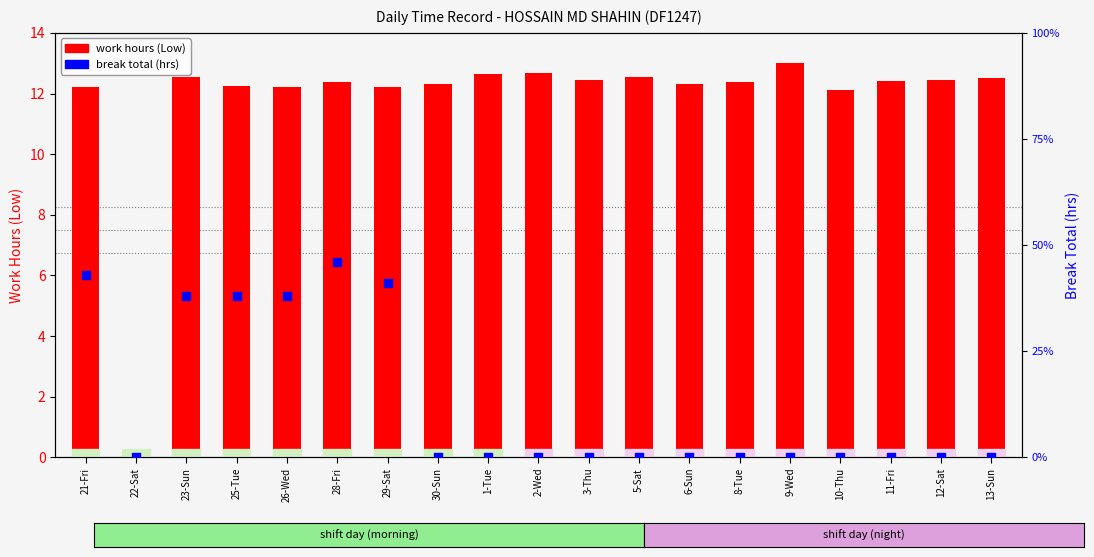

What are all the series names shown in the legend?

work hours (Low), break total (hrs)